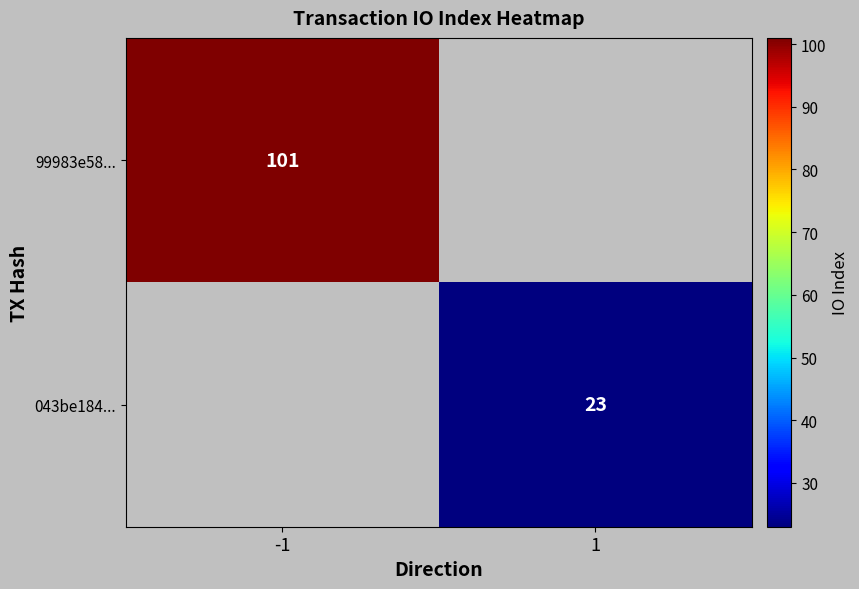

The 043be184... series shows 31 at 1. True or false?

False